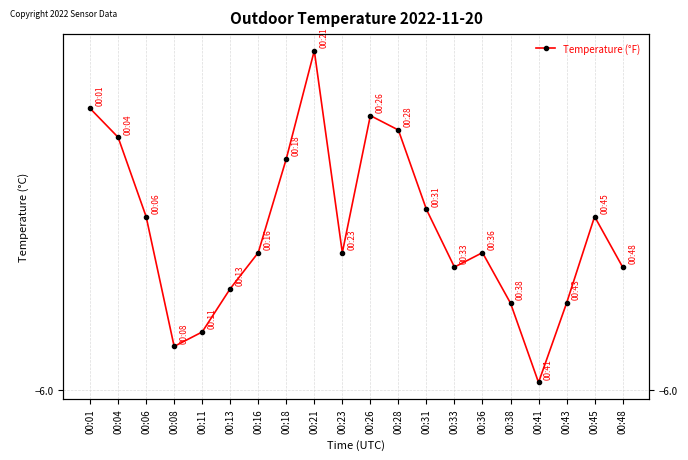

Reading right to left, list all the values displayed in this chart.

00:48=-5.8	00:45=-5.8	00:43=-5.9	00:41=-6.0	00:38=-5.9	00:36=-5.8	00:33=-5.8	00:31=-5.8	00:28=-5.6	00:26=-5.6	00:23=-5.8	00:21=-5.5	00:18=-5.7	00:16=-5.8	00:13=-5.9	00:11=-5.9	00:08=-5.9	00:06=-5.8	00:04=-5.7	00:01=-5.6